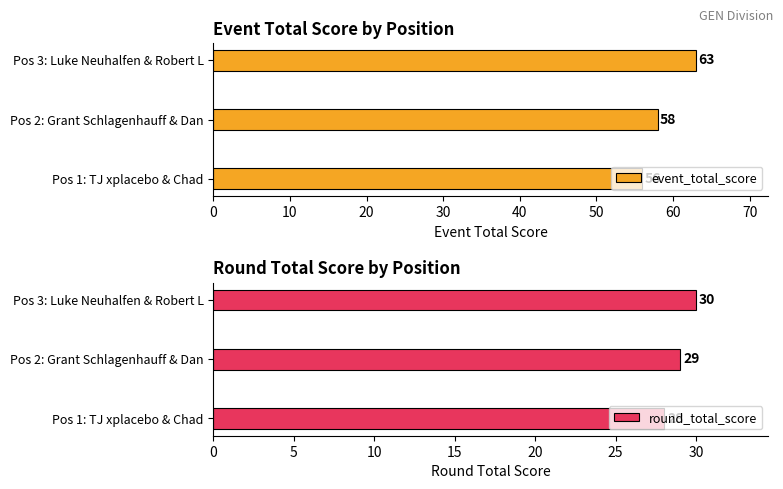

Is it true that event_total_score equals 103 at Pos 2: Grant Schlagenhauff & Dan?

False